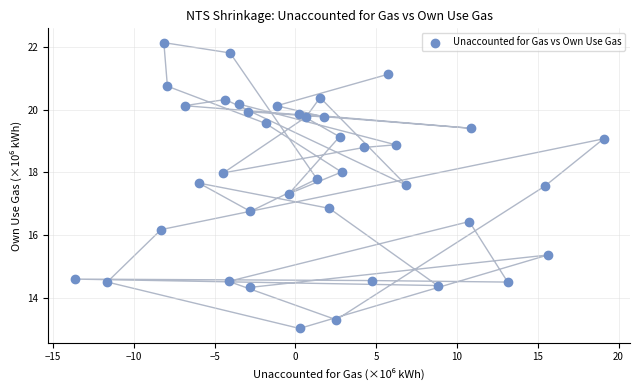

What is the range of Y values (max minus min)?

9.1